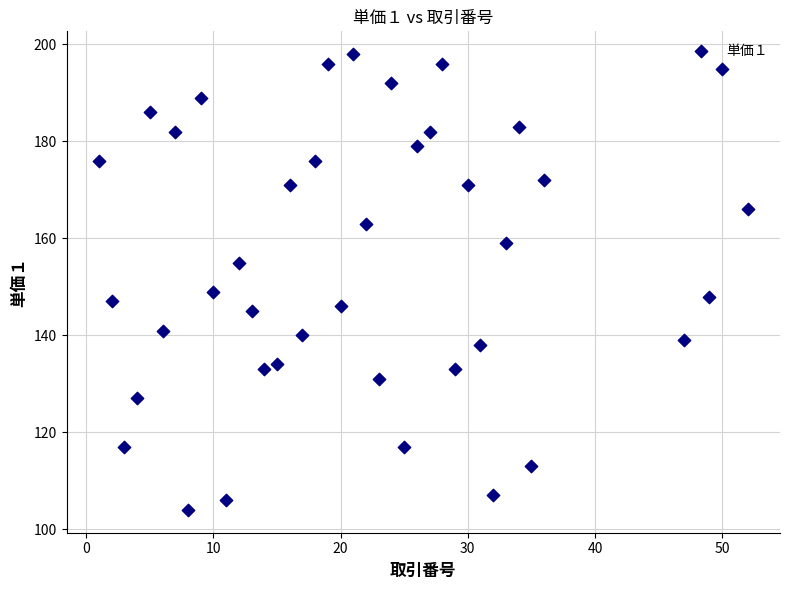

What is the range of Y values (max minus min)?

94